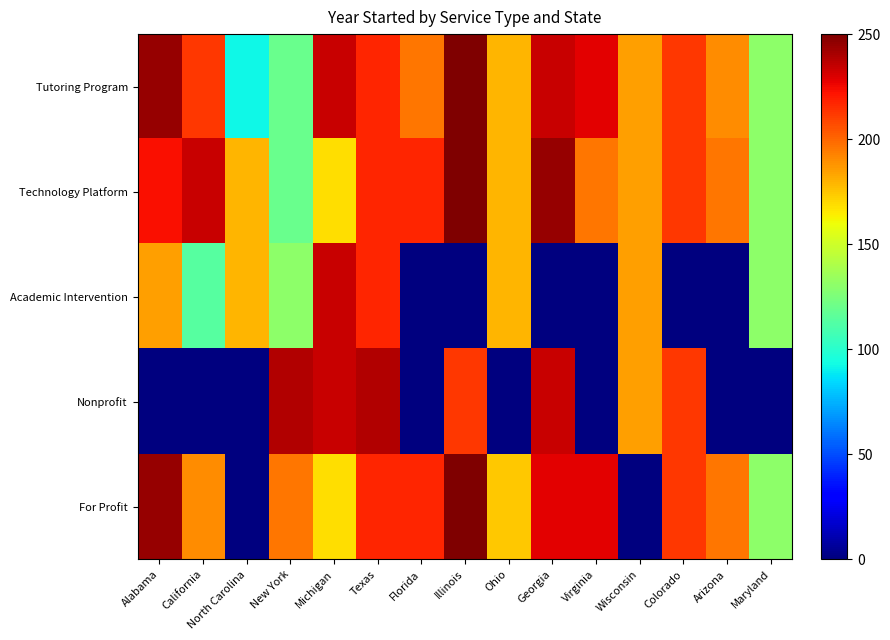

Reading right to left, list all the values displayed in this chart.

Tutoring Program: Maryland=130.4	Arizona=190.2	Colorado=212.0	Wisconsin=184.8	Virginia=228.3	Georgia=233.7	Ohio=179.3	Illinois=250.0	Florida=195.7	Texas=217.4	Michigan=233.7	New York=119.6	North Carolina=92.4	California=212.0	Alabama=244.6
Technology Platform: Maryland=130.4	Arizona=195.7	Colorado=212.0	Wisconsin=184.8	Virginia=195.7	Georgia=244.6	Ohio=179.3	Illinois=250.0	Florida=217.4	Texas=217.4	Michigan=168.5	New York=119.6	North Carolina=179.3	California=233.7	Alabama=222.8
Academic Intervention: Maryland=130.4	Arizona=0.0	Colorado=0.0	Wisconsin=184.8	Virginia=0.0	Georgia=0.0	Ohio=179.3	Illinois=0.0	Florida=0.0	Texas=217.4	Michigan=233.7	New York=130.4	North Carolina=179.3	California=114.1	Alabama=184.8
Nonprofit: Maryland=0.0	Arizona=0.0	Colorado=212.0	Wisconsin=184.8	Virginia=0.0	Georgia=233.7	Ohio=0.0	Illinois=212.0	Florida=0.0	Texas=239.1	Michigan=233.7	New York=239.1	North Carolina=0.0	California=0.0	Alabama=0.0
For Profit: Maryland=130.4	Arizona=195.7	Colorado=212.0	Wisconsin=0.0	Virginia=228.3	Georgia=228.3	Ohio=173.9	Illinois=250.0	Florida=217.4	Texas=217.4	Michigan=168.5	New York=195.7	North Carolina=0.0	California=190.2	Alabama=244.6